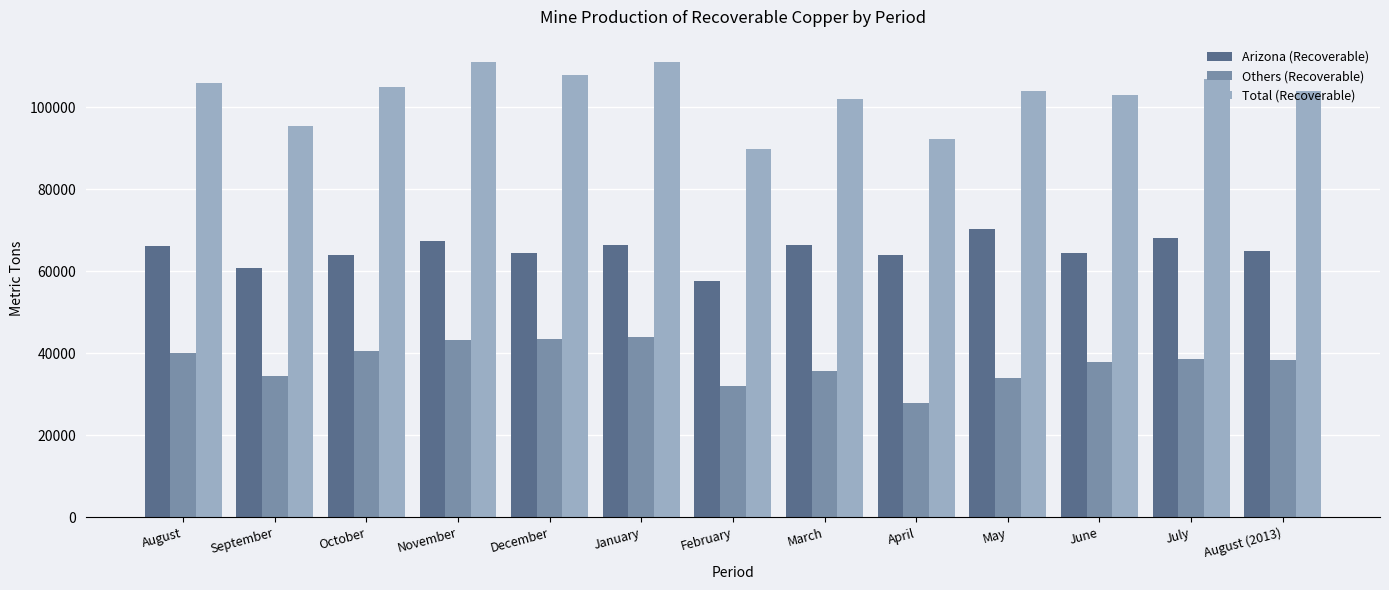

What is the sum of all Total (Recoverable) values?

1338600